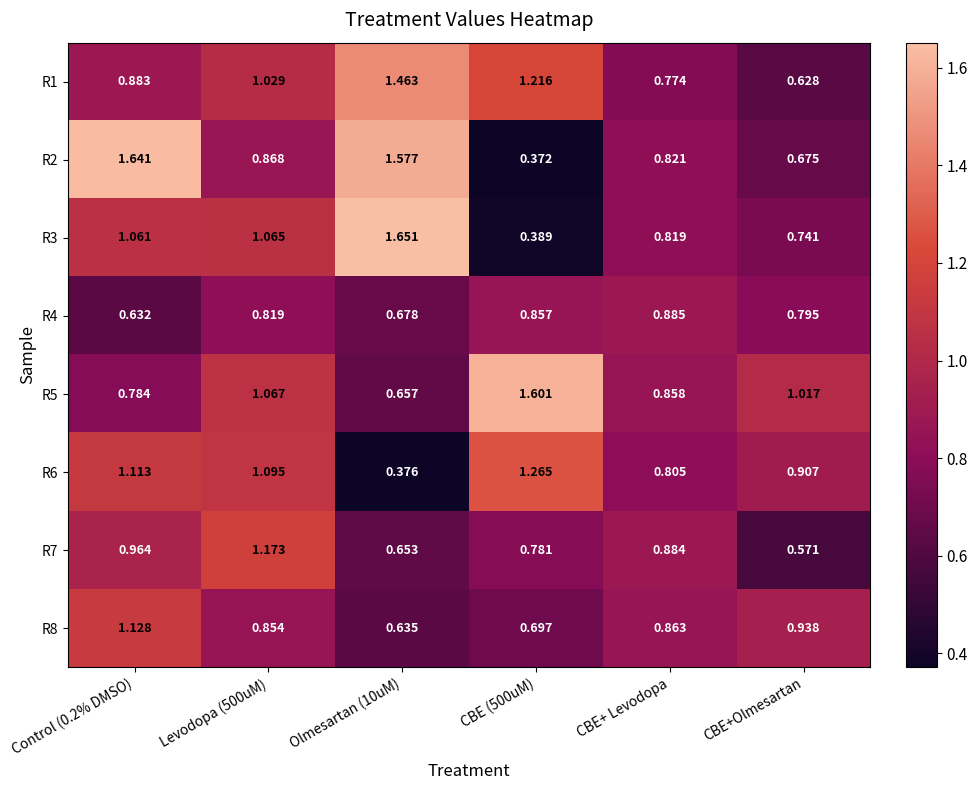

Is the value of R5 at Levodopa (500uM) greater than the value of R6 at Control (0.2% DMSO)?

No